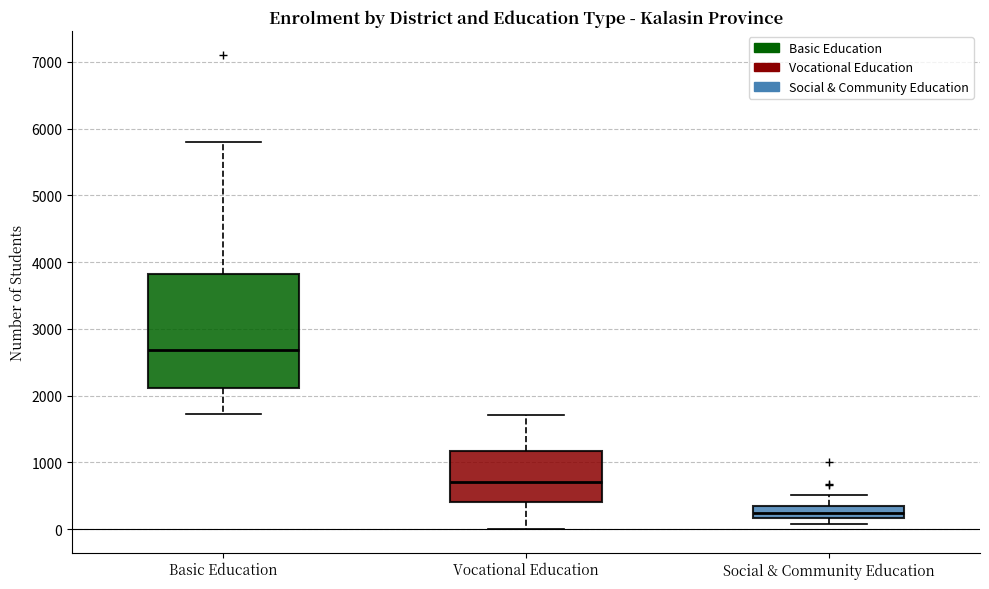

Where does the upper whisker of the box for Vocational Education end on the y-axis? The values are not printed on the chart, so give them approximately, as read against the axis.

1700